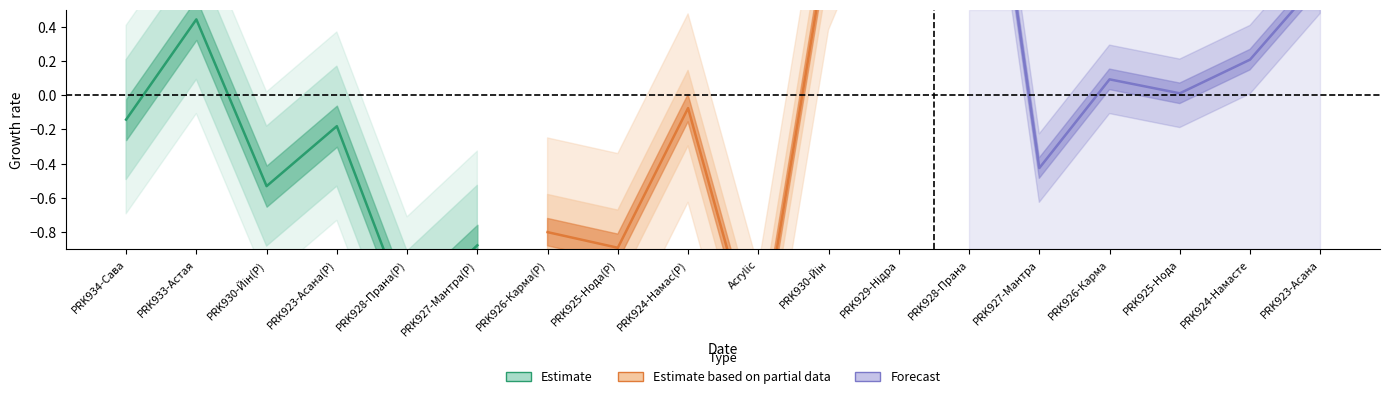

What value does the Estimate series have at PRK934-Сава?

-0.1